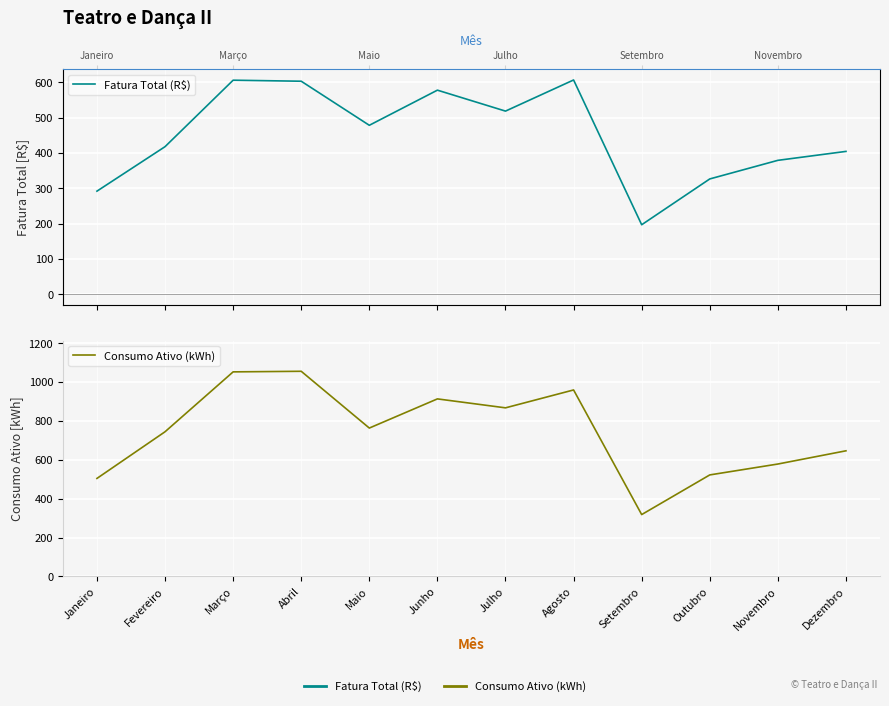

What is the maximum value shown in the chart?

1055.0